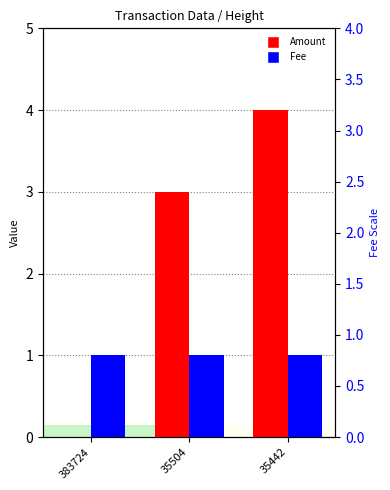

What is the lowest value of the Fee series?

1